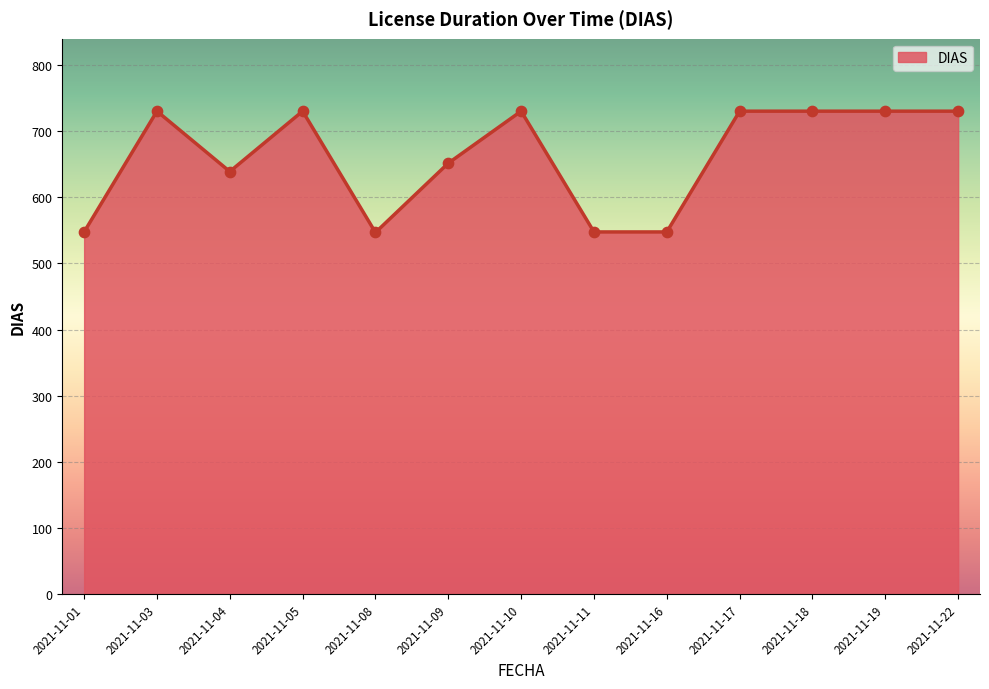

Which has a higher value, 2021-11-08 or 2021-11-09?

2021-11-09